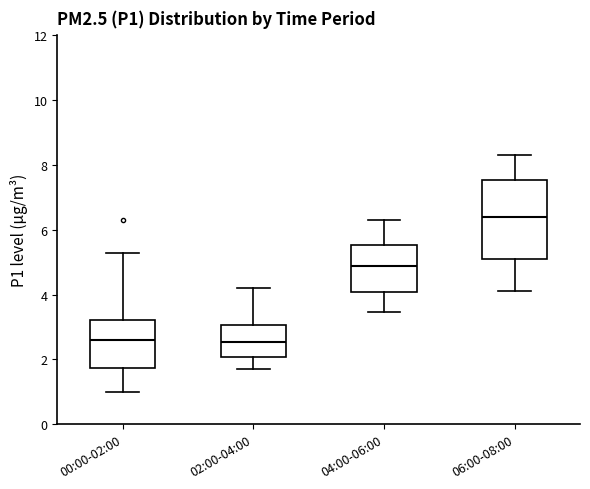

Comparing the boxes themselves (not the whiskers), which one is the tallest?

06:00-08:00